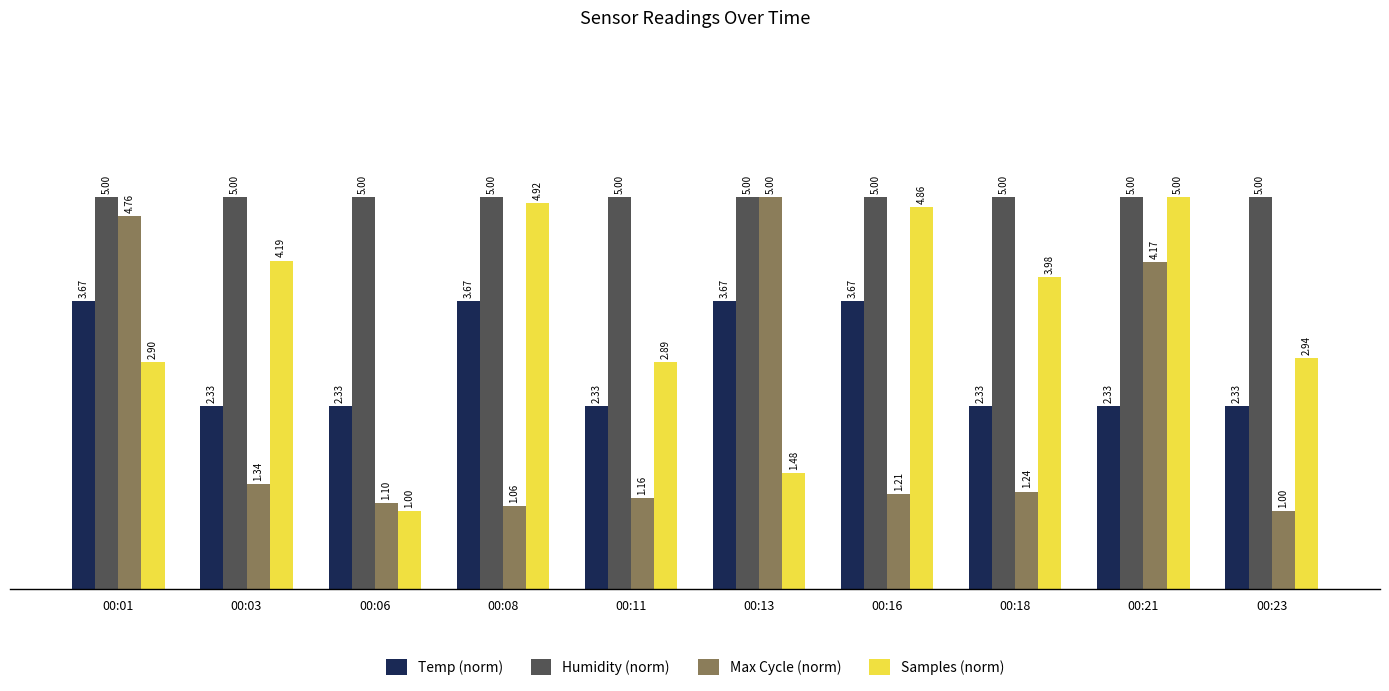

At which category is the sum across all series the highest?

00:21